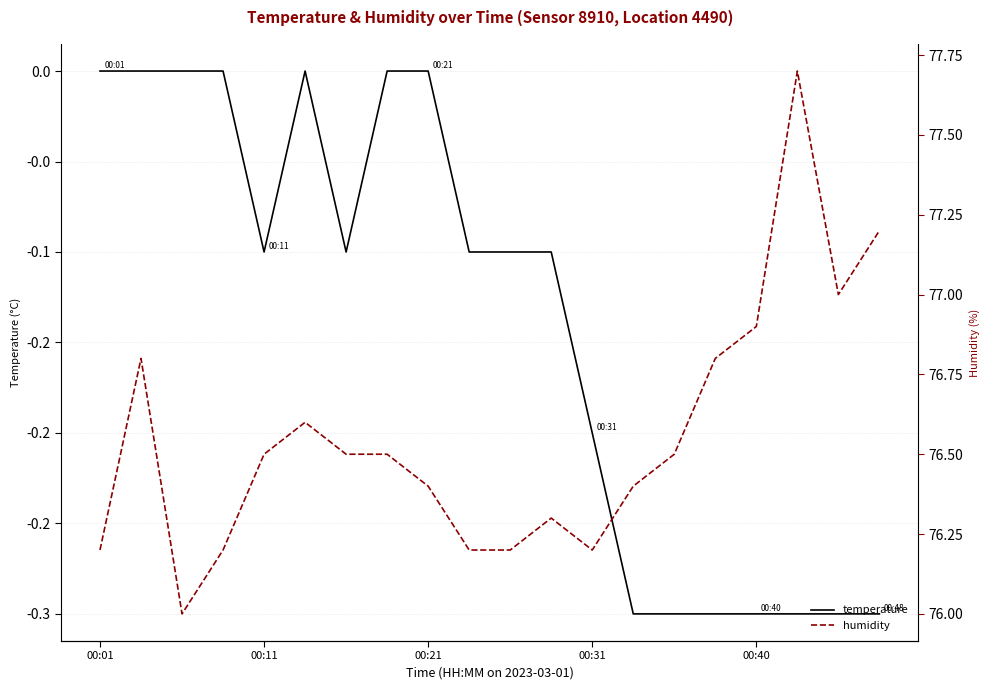

Is this an area chart (filled region under the line)?

No